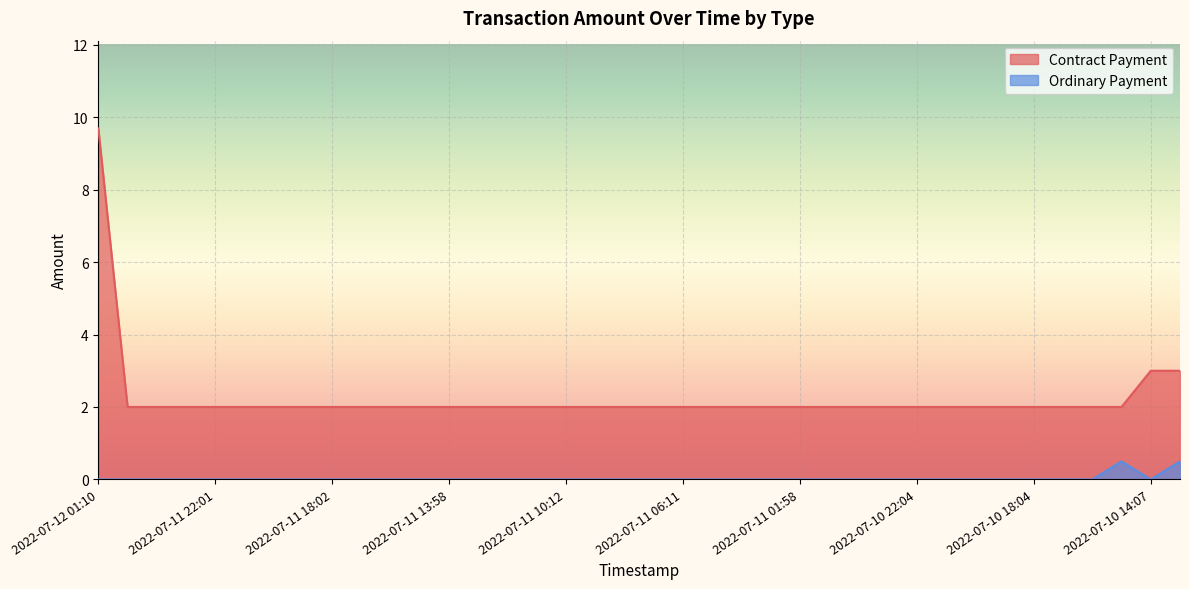

Reading left to right, transcribe all the data shown in this chart.

Contract Payment: 2022-07-12 01:10=9.7	2022-07-12 00:58=2.0	2022-07-12 00:10=2.0	2022-07-11 23:04=2.0	2022-07-11 22:01=2.0	2022-07-11 21:00=2.0	2022-07-11 20:02=2.0	2022-07-11 19:00=2.0	2022-07-11 18:02=2.0	2022-07-11 17:00=2.0	2022-07-11 16:04=2.0	2022-07-11 15:00=2.0	2022-07-11 13:58=2.0	2022-07-11 13:05=2.0	2022-07-11 12:10=2.0	2022-07-11 11:10=2.0	2022-07-11 10:12=2.0	2022-07-11 09:14=2.0	2022-07-11 08:17=2.0	2022-07-11 07:16=2.0	2022-07-11 06:11=2.0	2022-07-11 05:03=2.0	2022-07-11 04:00=2.0	2022-07-11 03:00=2.0	2022-07-11 01:58=2.0	2022-07-11 00:56=2.0	2022-07-11 00:01=2.0	2022-07-10 23:08=2.0	2022-07-10 22:04=2.0	2022-07-10 21:04=2.0	2022-07-10 20:05=2.0	2022-07-10 19:01=2.0	2022-07-10 18:04=2.0	2022-07-10 17:05=2.0	2022-07-10 16:05=2.0	2022-07-10 15:09=2.0	2022-07-10 14:07=3.0	2022-07-10 13:11=3.0
Ordinary Payment: 2022-07-12 01:10=0.0	2022-07-12 00:58=0.0	2022-07-12 00:10=0.0	2022-07-11 23:04=0.0	2022-07-11 22:01=0.0	2022-07-11 21:00=0.0	2022-07-11 20:02=0.0	2022-07-11 19:00=0.0	2022-07-11 18:02=0.0	2022-07-11 17:00=0.0	2022-07-11 16:04=0.0	2022-07-11 15:00=0.0	2022-07-11 13:58=0.0	2022-07-11 13:05=0.0	2022-07-11 12:10=0.0	2022-07-11 11:10=0.0	2022-07-11 10:12=0.0	2022-07-11 09:14=0.0	2022-07-11 08:17=0.0	2022-07-11 07:16=0.0	2022-07-11 06:11=0.0	2022-07-11 05:03=0.0	2022-07-11 04:00=0.0	2022-07-11 03:00=0.0	2022-07-11 01:58=0.0	2022-07-11 00:56=0.0	2022-07-11 00:01=0.0	2022-07-10 23:08=0.0	2022-07-10 22:04=0.0	2022-07-10 21:04=0.0	2022-07-10 20:05=0.0	2022-07-10 19:01=0.0	2022-07-10 18:04=0.0	2022-07-10 17:05=0.0	2022-07-10 16:05=0.0	2022-07-10 15:09=0.5	2022-07-10 14:07=0.0	2022-07-10 13:11=0.5